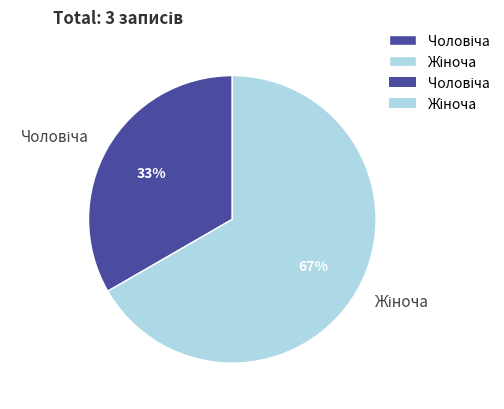

To the nearest percent, what is the average slice percentage?

50%